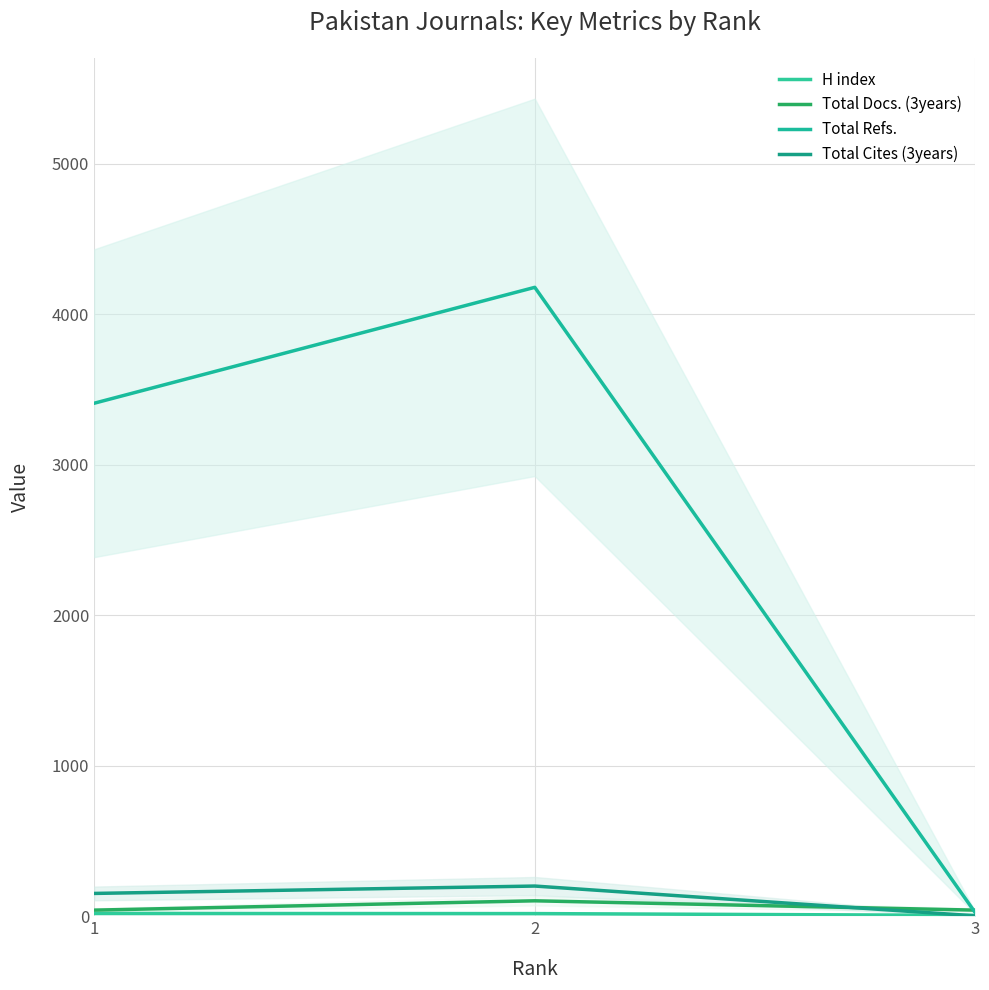

What is the difference between the maximum and minimum values in the Total Cites (3years) series?

198